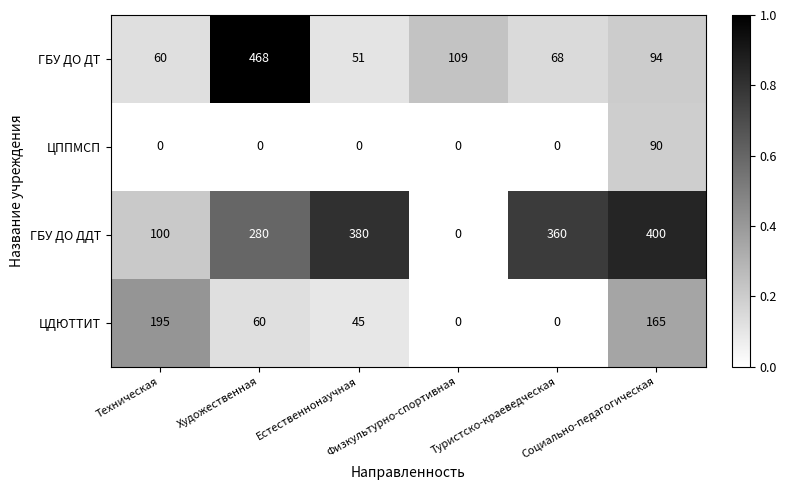

How many distinct data groups are displayed?

4